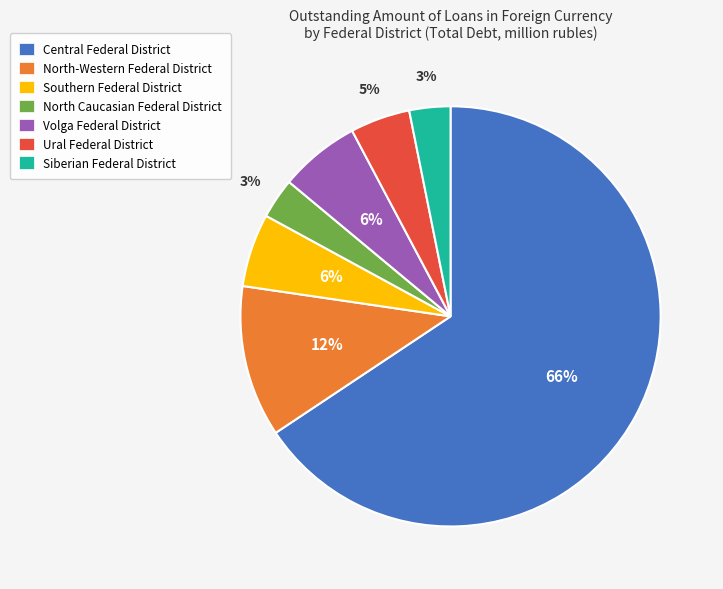

Between Ural Federal District and Southern Federal District, which is larger?

Southern Federal District